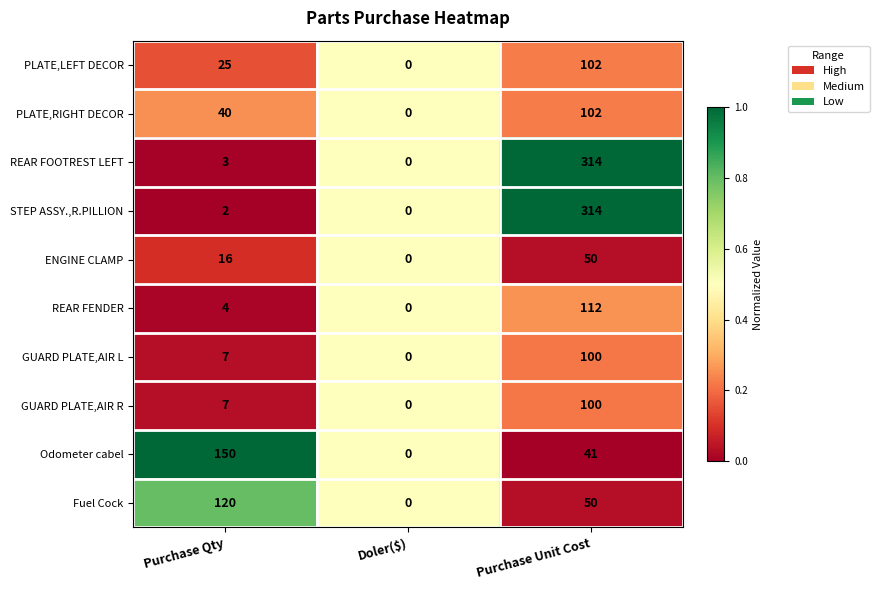

List the labels in order of REAR FOOTREST LEFT value, smallest first.

Doler($), Purchase Qty, Purchase Unit Cost